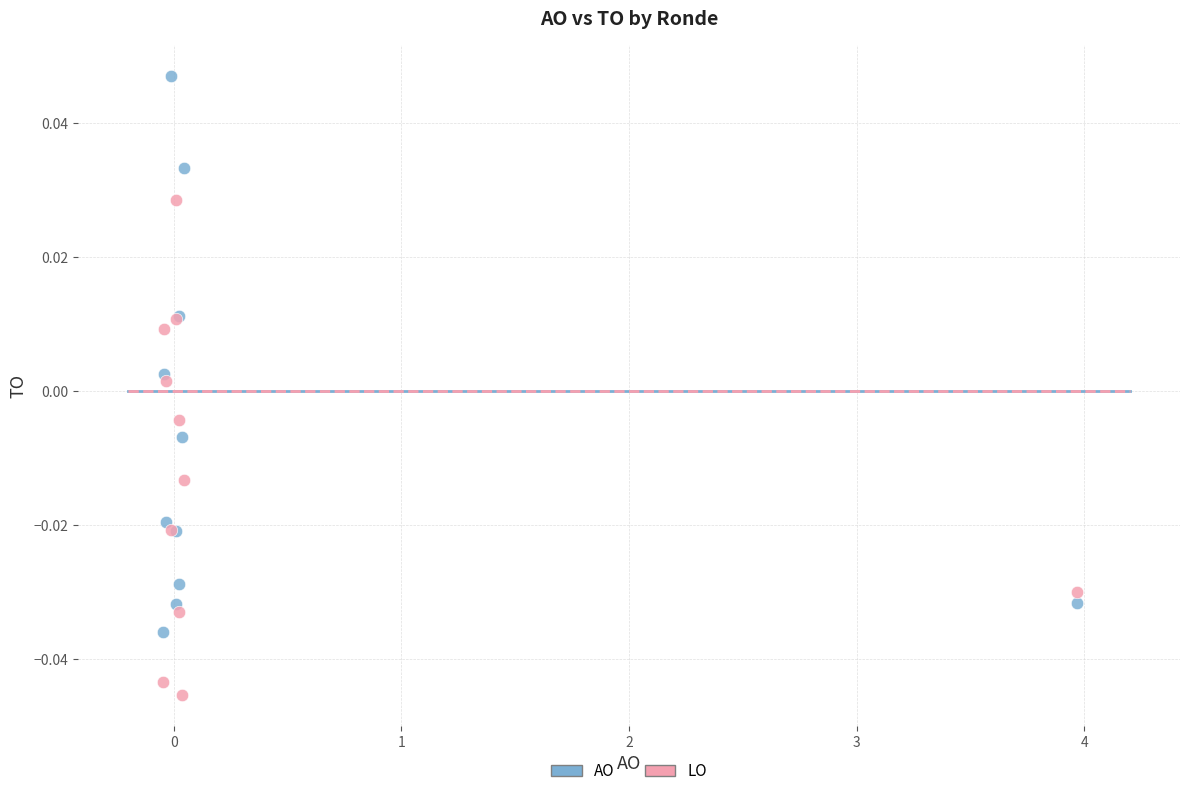

Which series has the widest spread of Y values?

AO